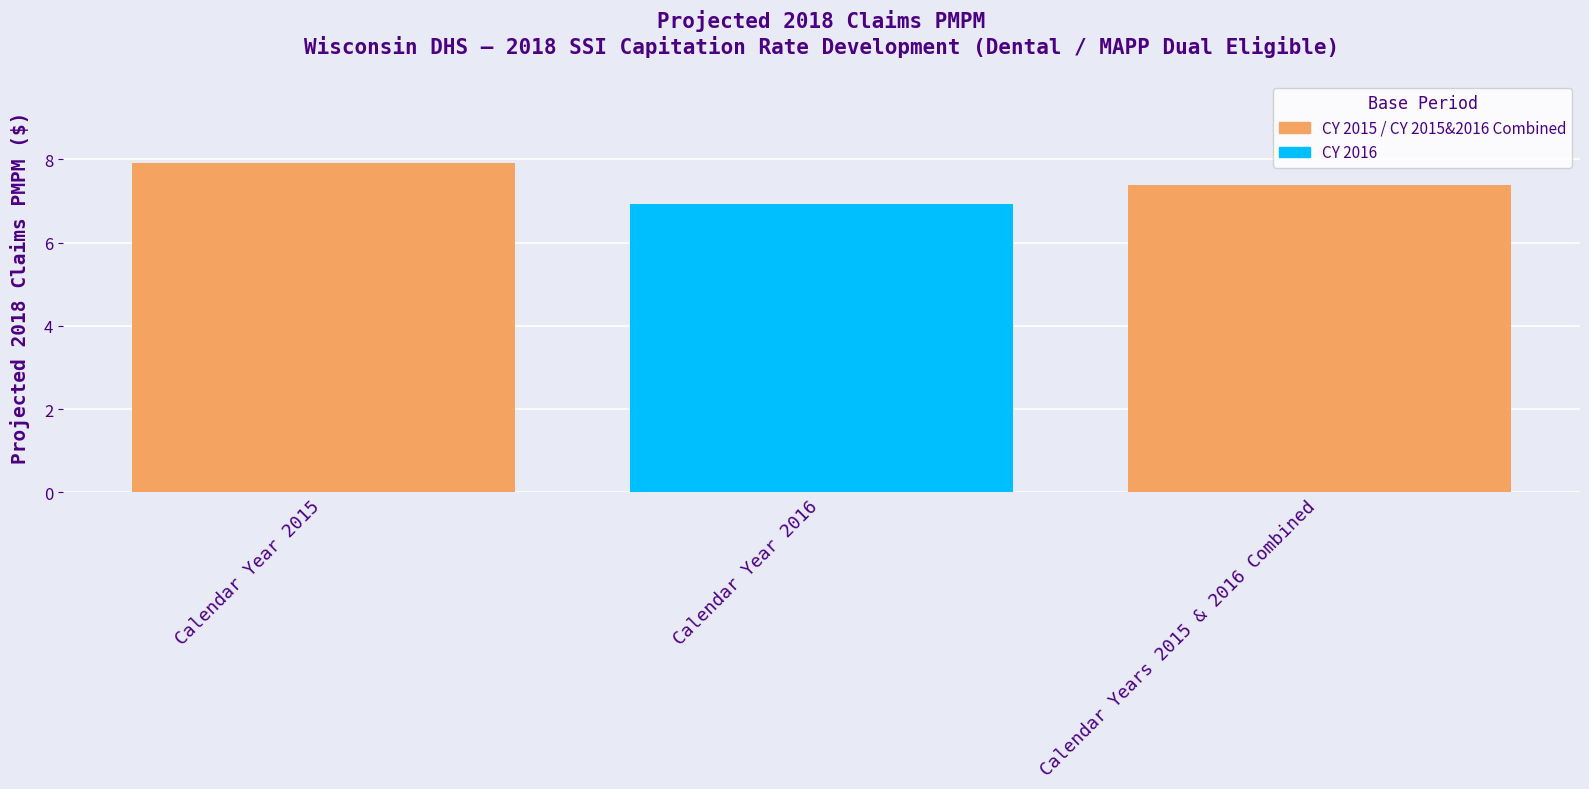

Reading left to right, what are all the values shown in this chart?

Calendar Year 2015=7.9	Calendar Year 2016=6.9	Calendar Years 2015 & 2016 Combined=7.4